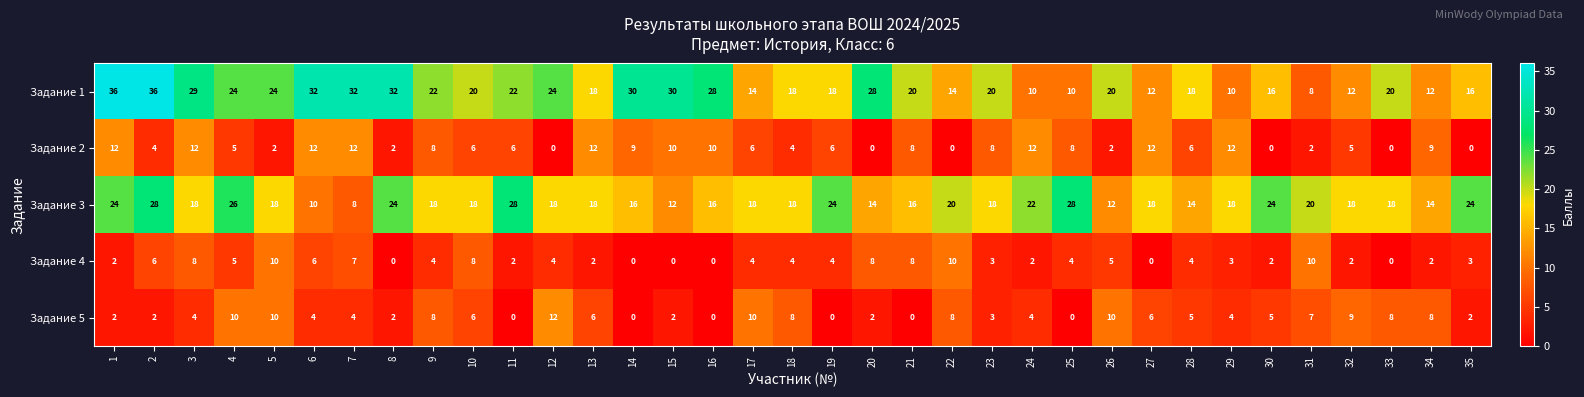

Between 1 and 21, which series saw the biggest shift?

Задание 1